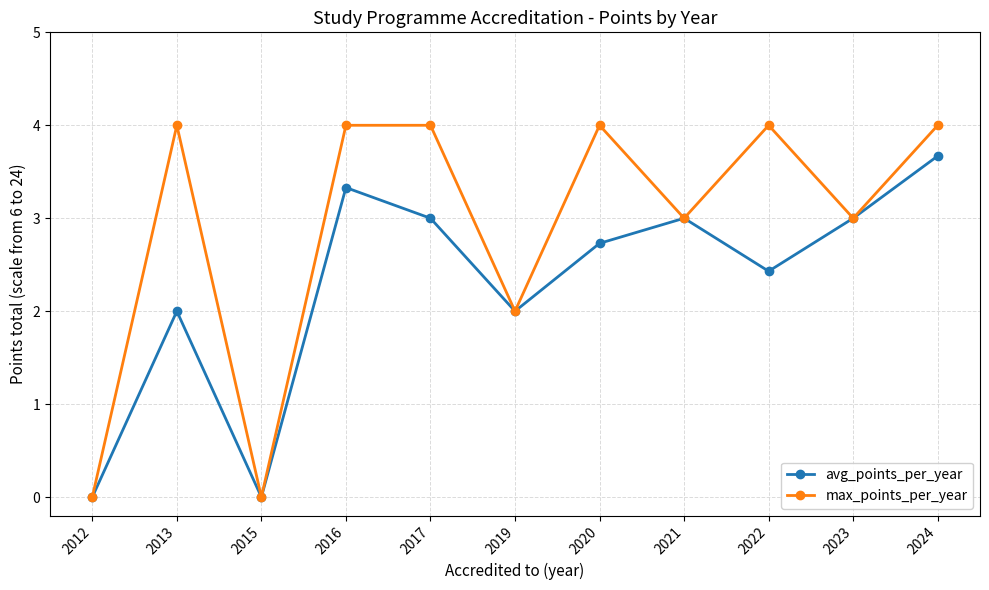

The value of max_points_per_year at 2021 is 0.7. True or false?

False